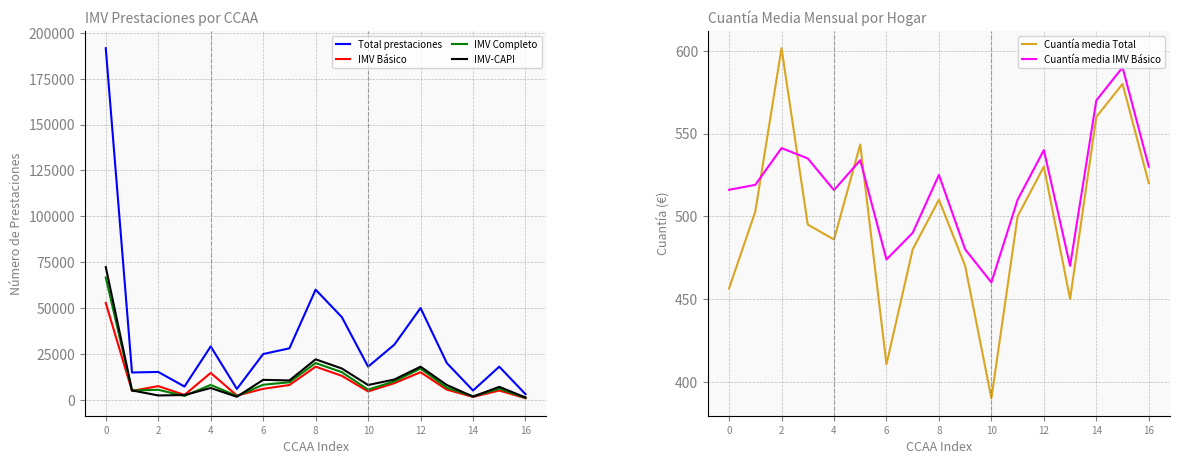

True or false: IMV-CAPI and IMV Completo cross at least once.

True